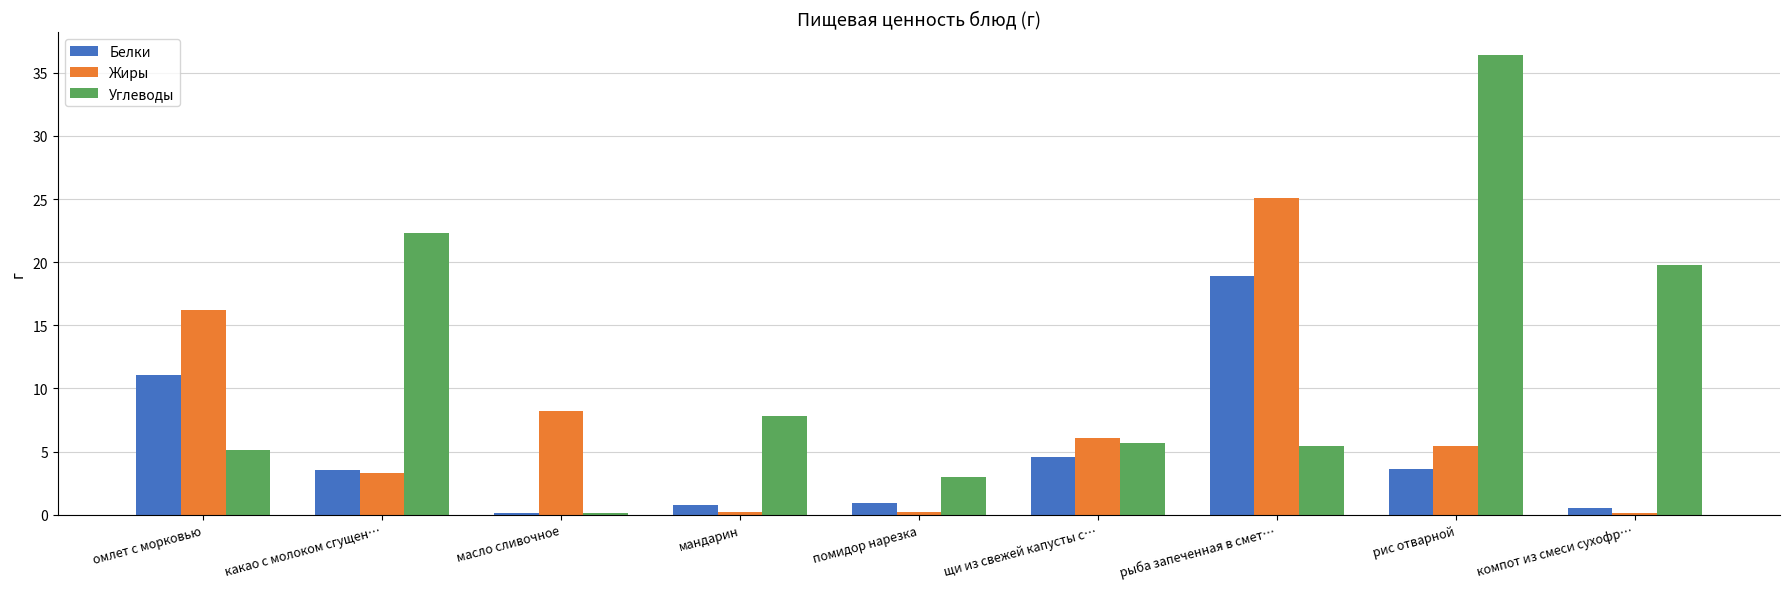

True or false: Белки has a value of 4.6 at щи из свежей капусты с….

True